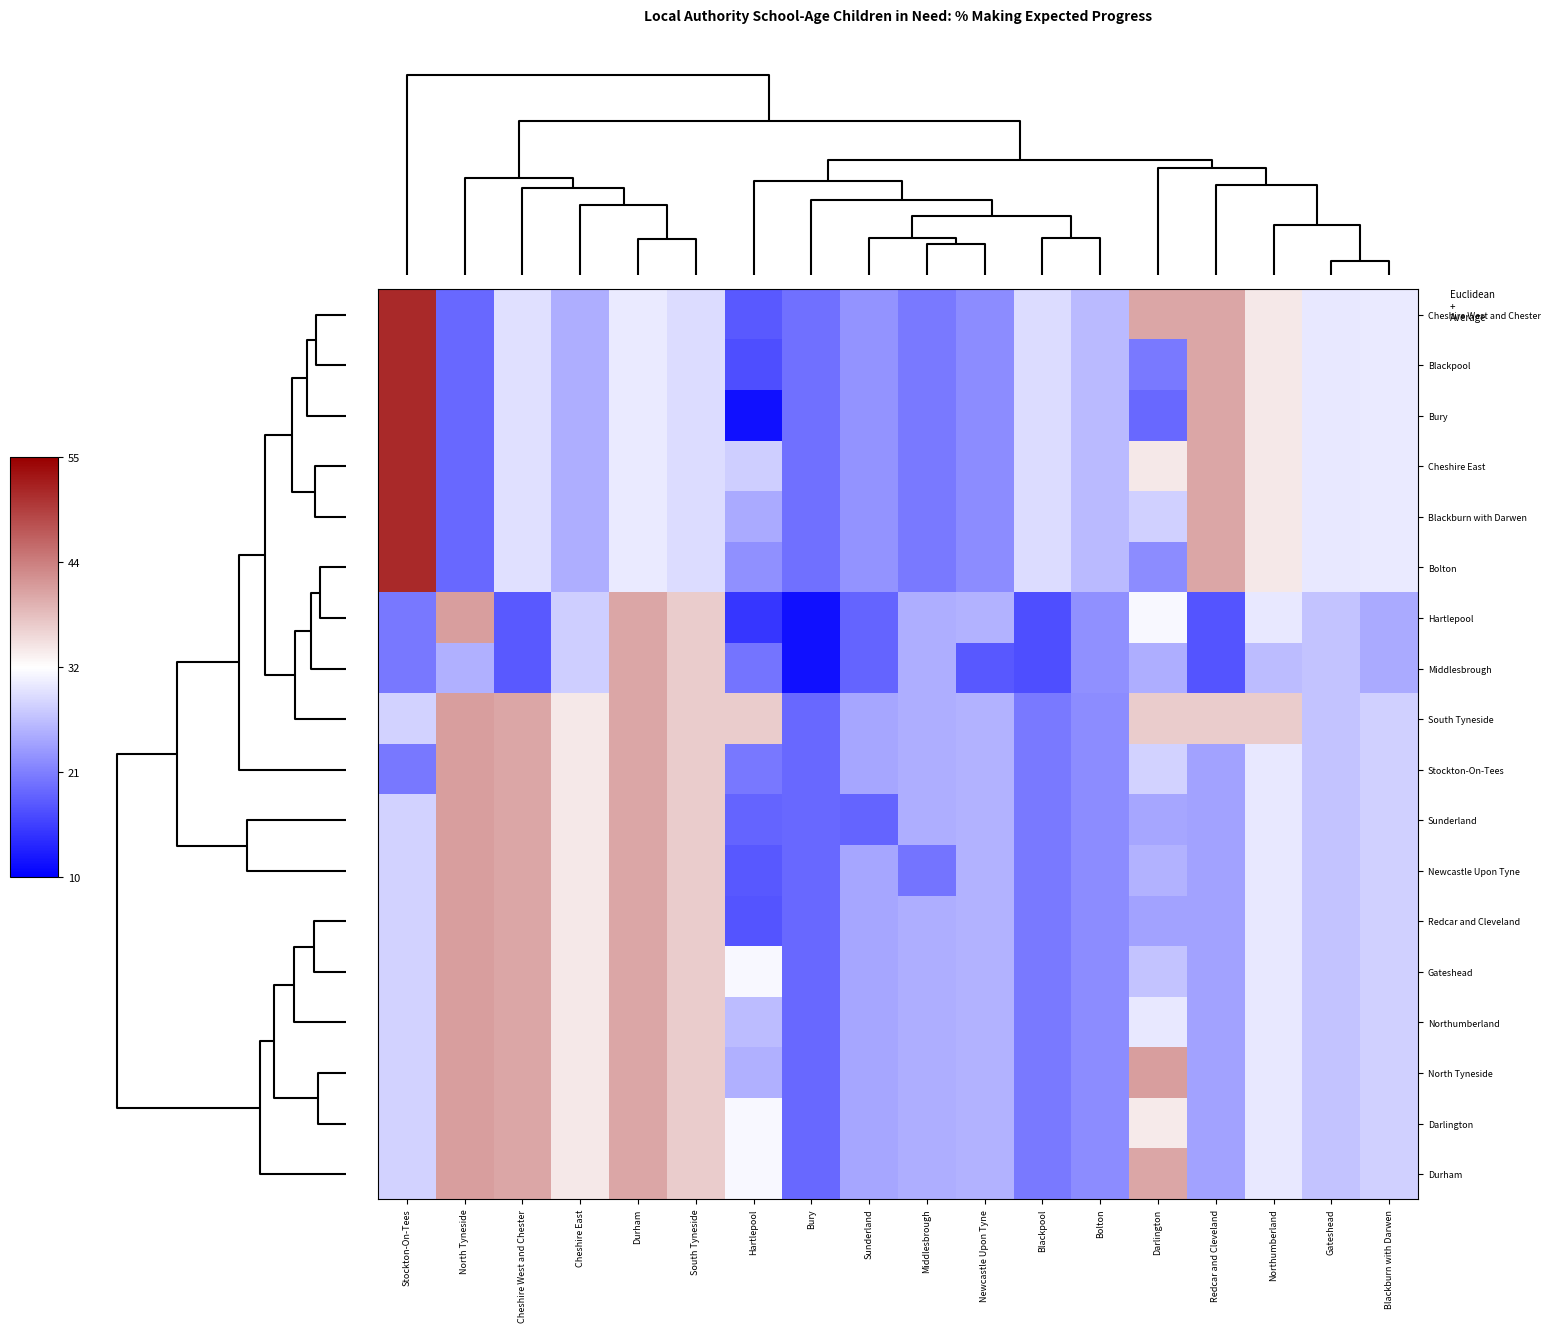

Which series has the largest total across all categories?

South Tyneside